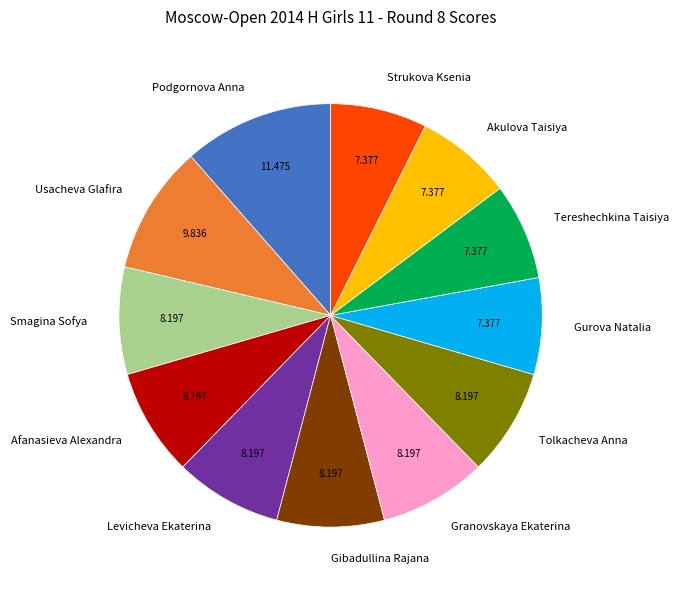

Which category has the biggest portion of the pie?

Podgornova Anna